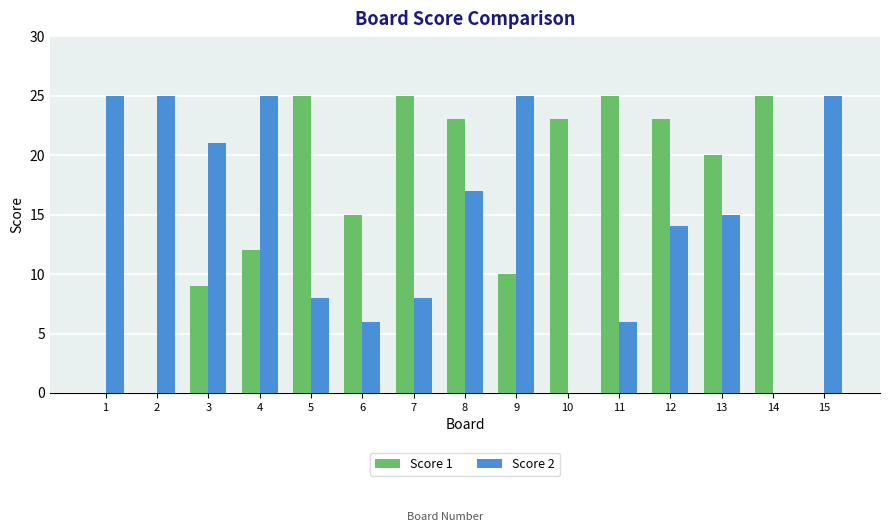

The value of Score 1 at 11 is 17. True or false?

False